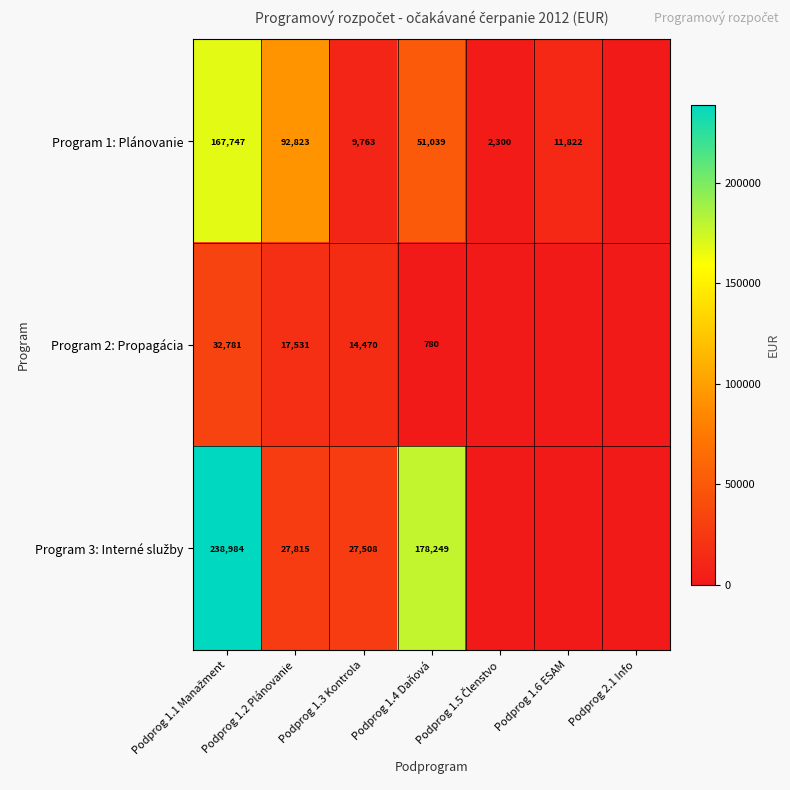

What is the difference between the Program 1: Plánovanie values at Podprog 1.4 Daňová and Podprog 1.3 Kontrola?

41276